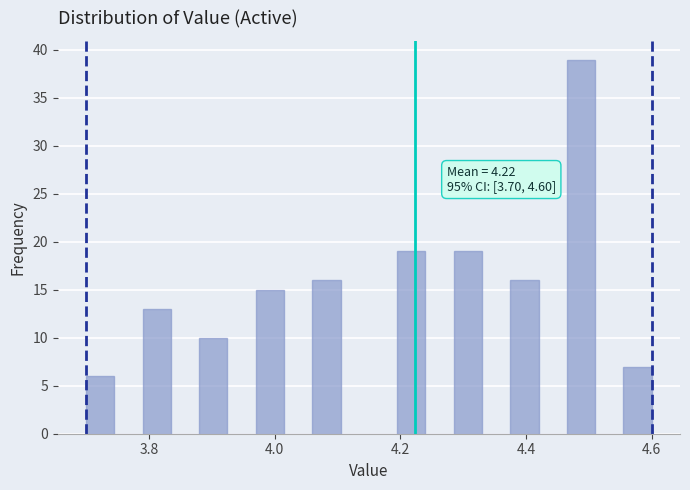

Read against the x-axis, roughly where is the centre of the tallest bar?

4.48